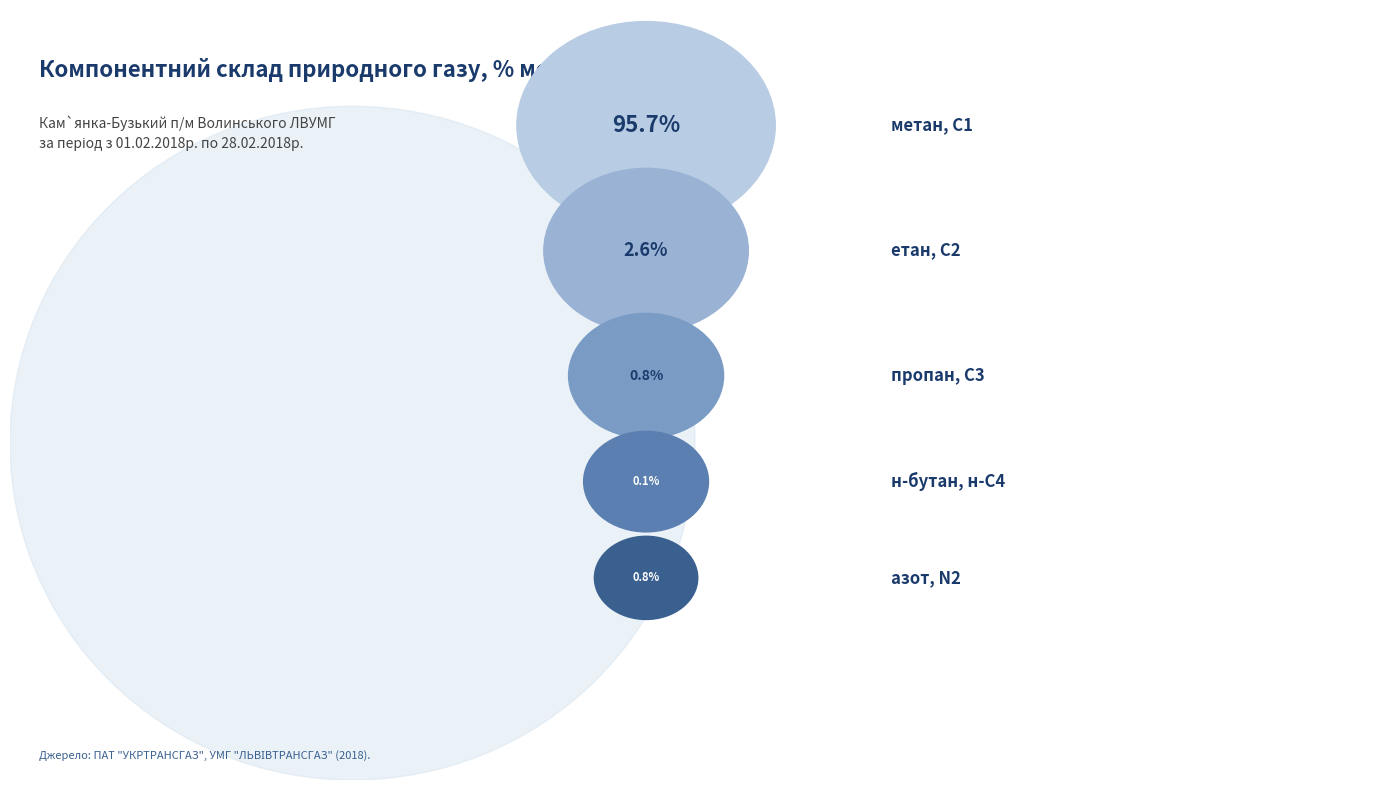

What percentage is the азот, N2 slice, to the nearest percent?

1%